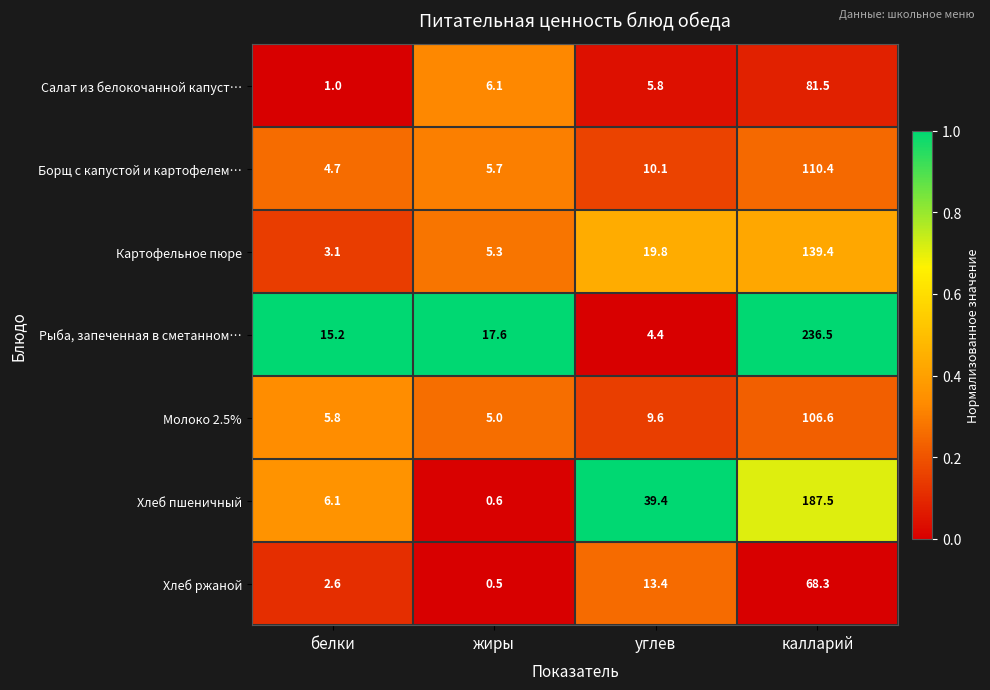

Which series changed the most between жиры and калларий?

Рыба, запеченная в сметанном…